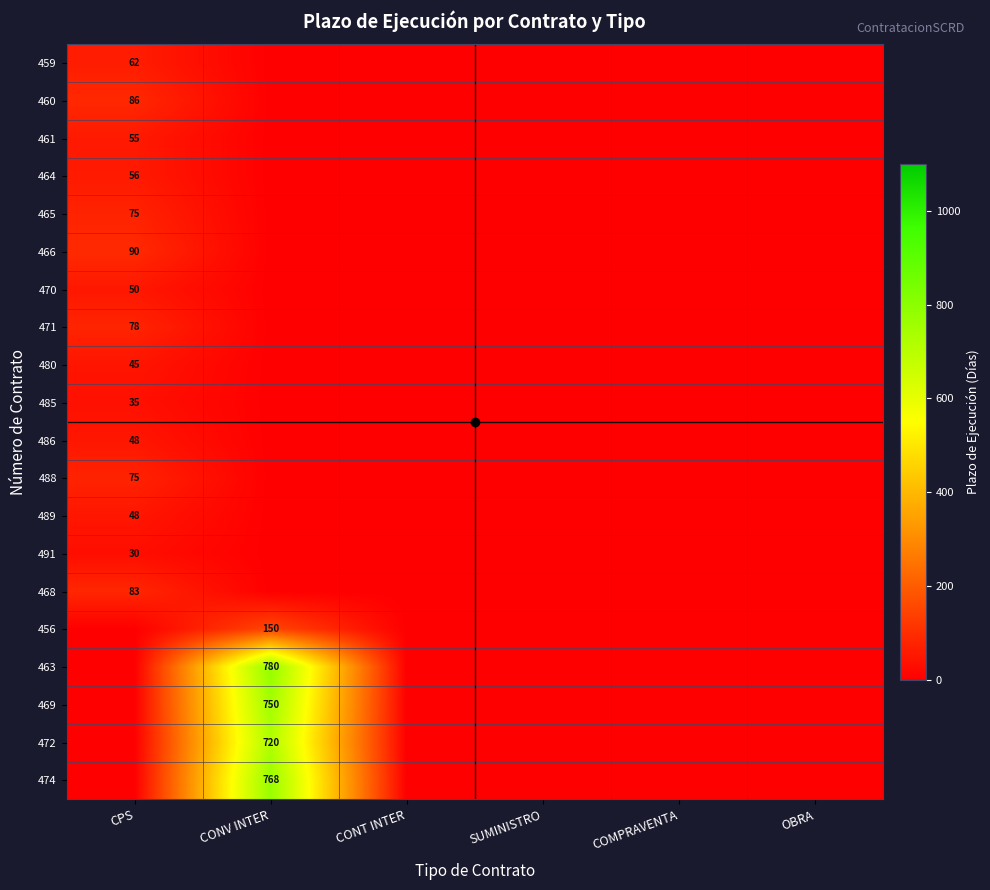

Is it true that 459 equals 98 at CPS?

False